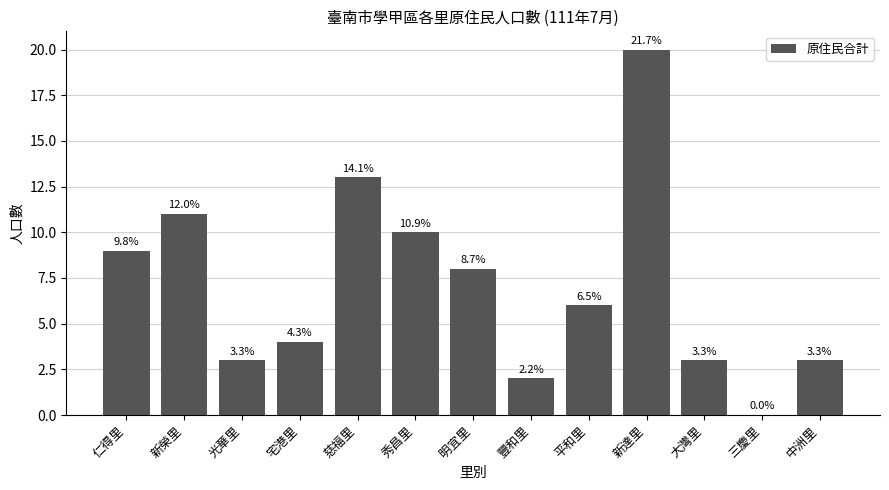

Where does the data first go above 6?

仁得里